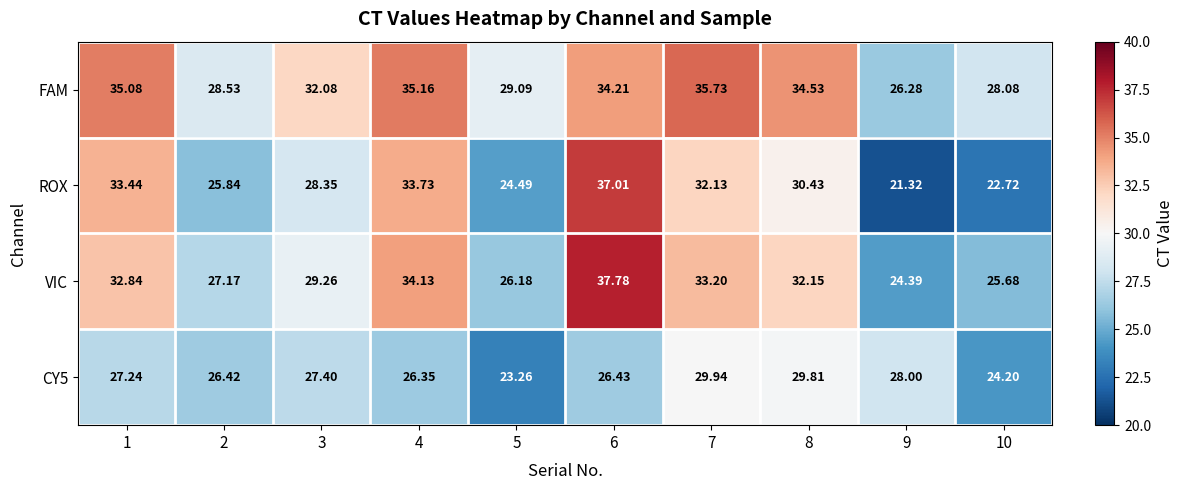

Which series has the largest total across all categories?

FAM